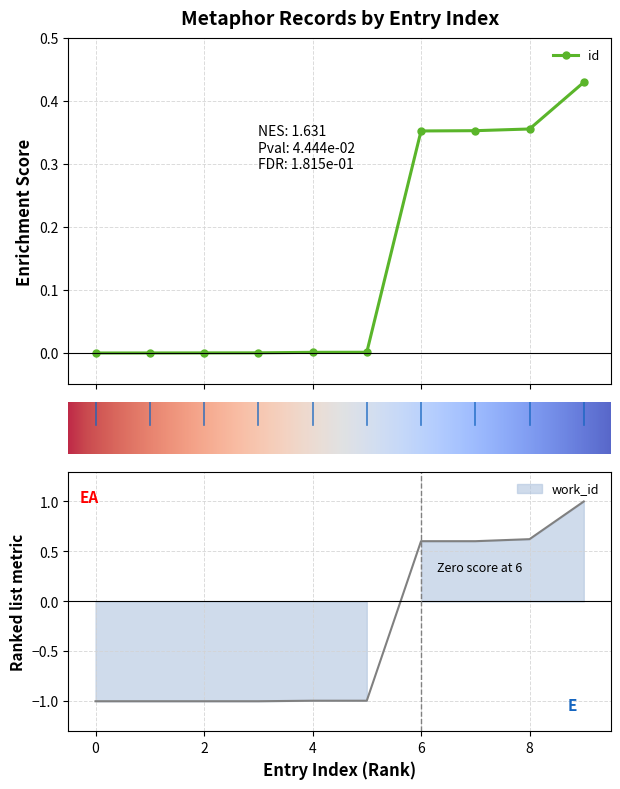

True or false: work_id has more than 0 interior local peaks.

False